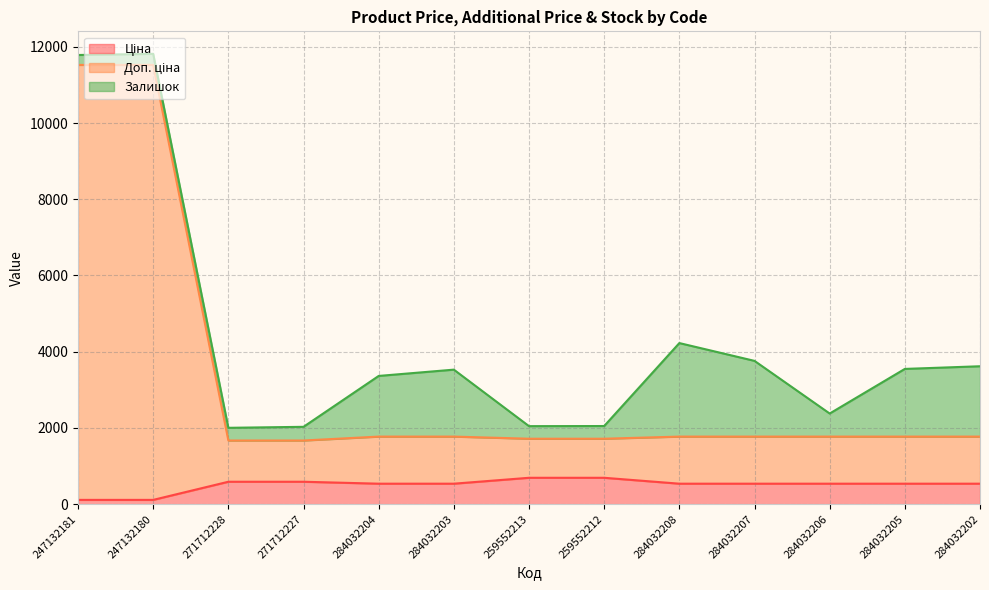

Which series has the largest range (max minus min)?

Доп. ціна